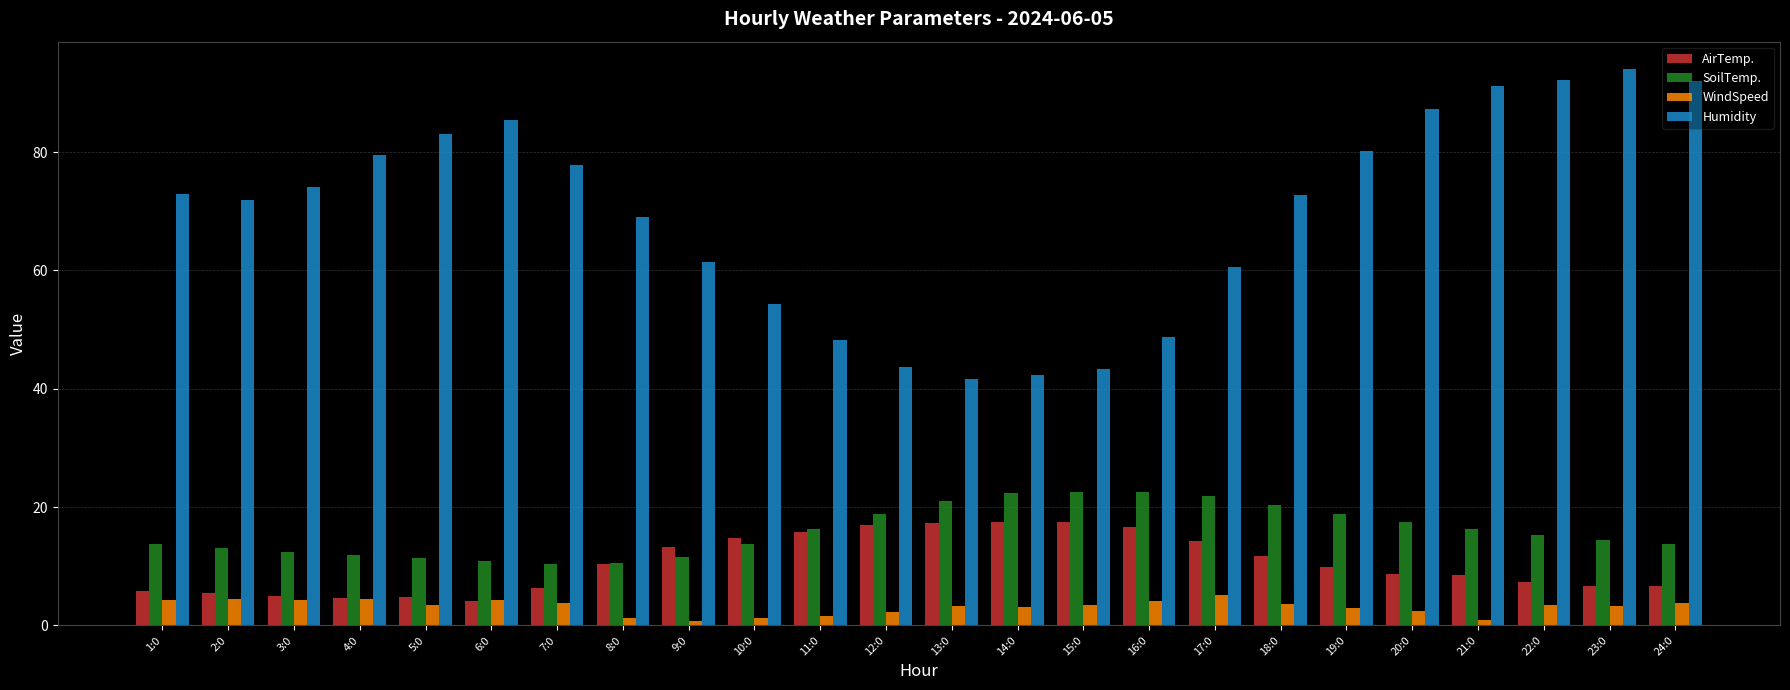

At how many categories does at least one series exceed 35?

24